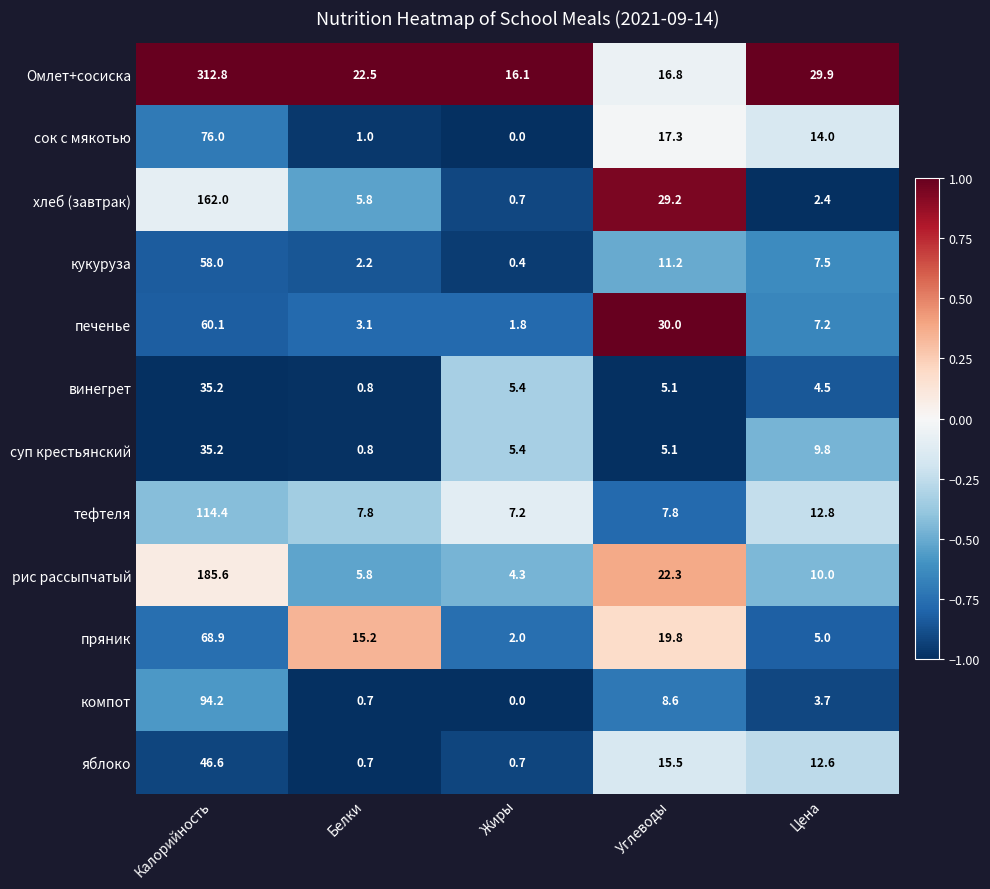

At which category does the chart reach its peak across all series?

Калорийность